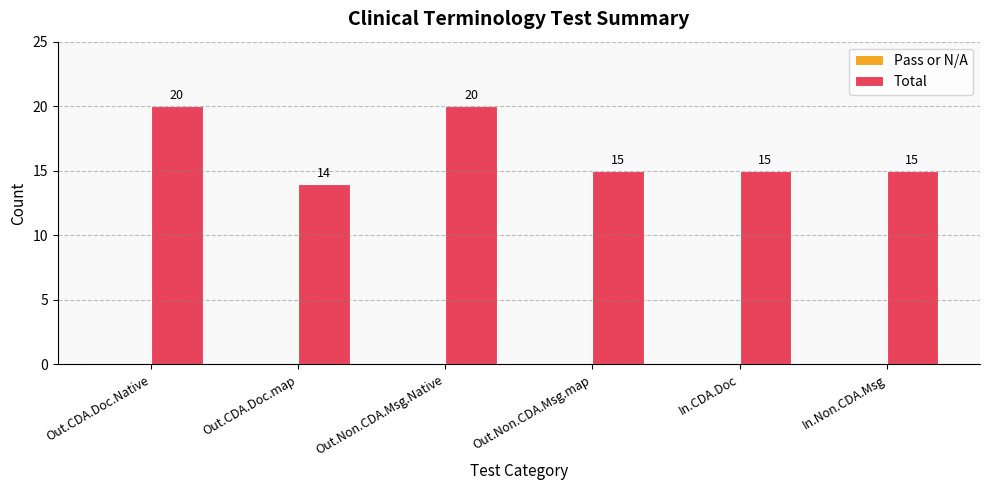

Where does the data first go above 15?

Out.CDA.Doc.Native